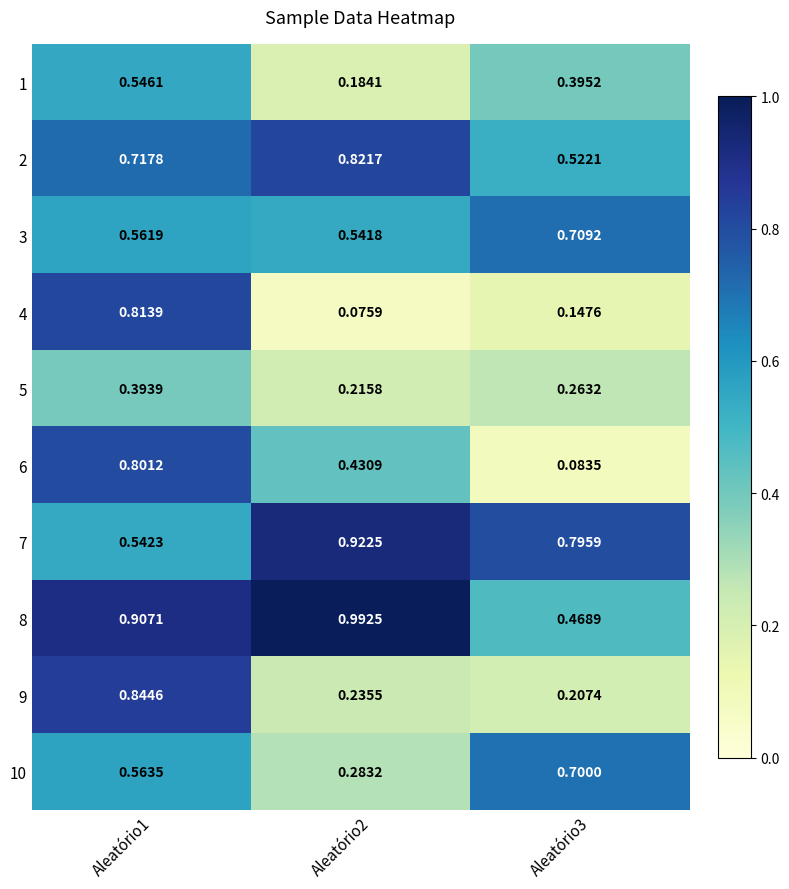

How many data points does each series have?

3